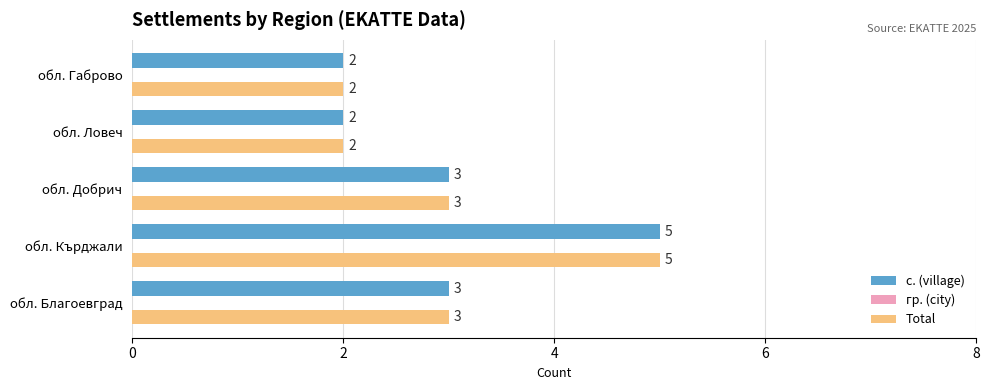

What is the sum of the с. (village) values at обл. Добрич and обл. Благоевград?

6